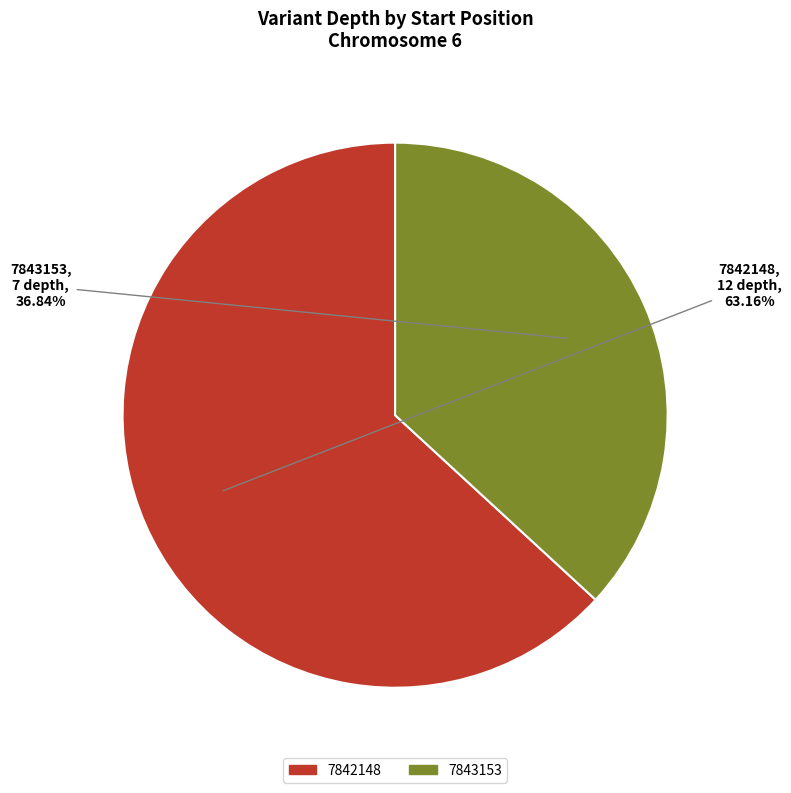

Is 7843153 the majority of the pie?

No